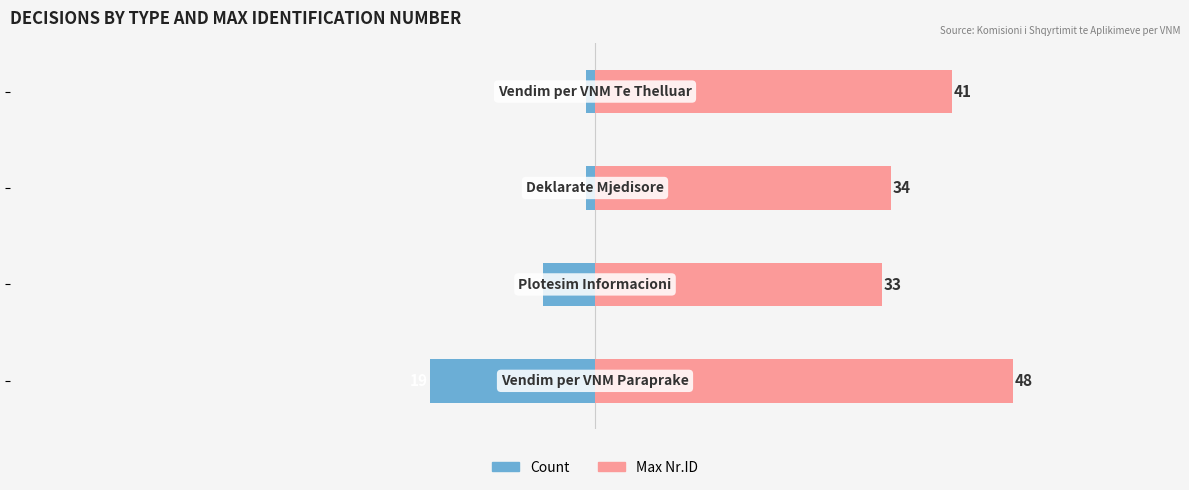

Rank the series by their maximum value, from lowest to highest.

Count, Max Nr.ID